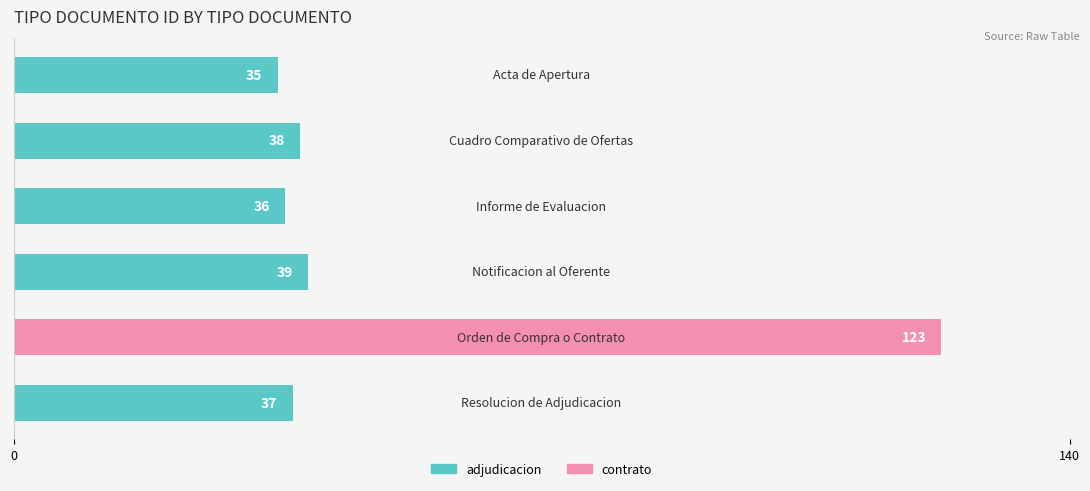

Reading top to bottom, list all the values displayed in this chart.

35	38	36	39	123	37